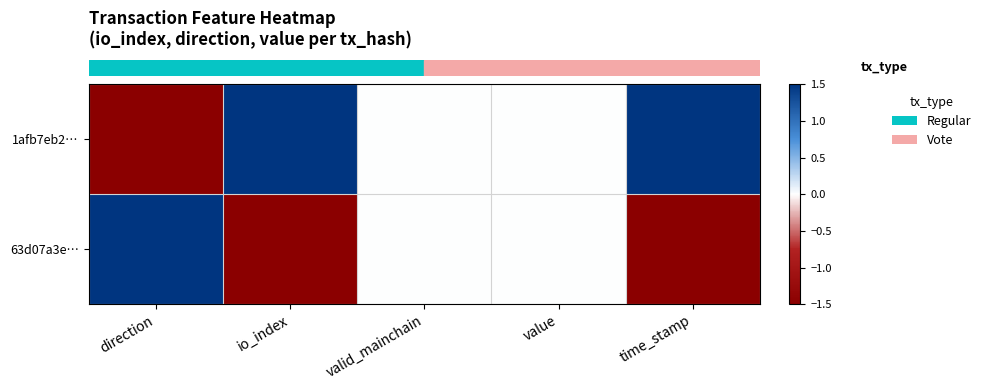

At which category does the chart reach its peak across all series?

io_index